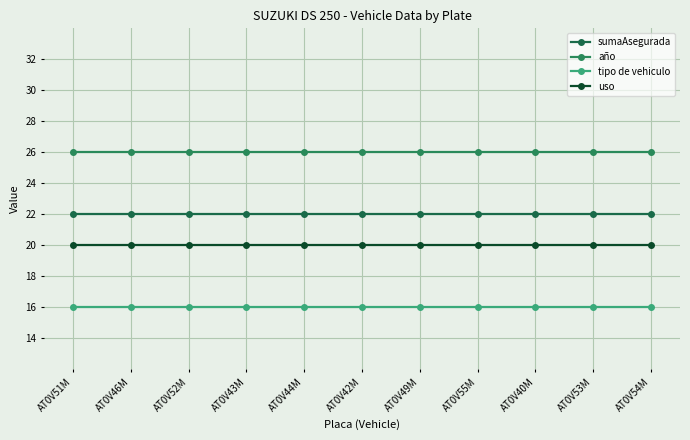

True or false: uso and tipo de vehiculo intersect in this chart.

False